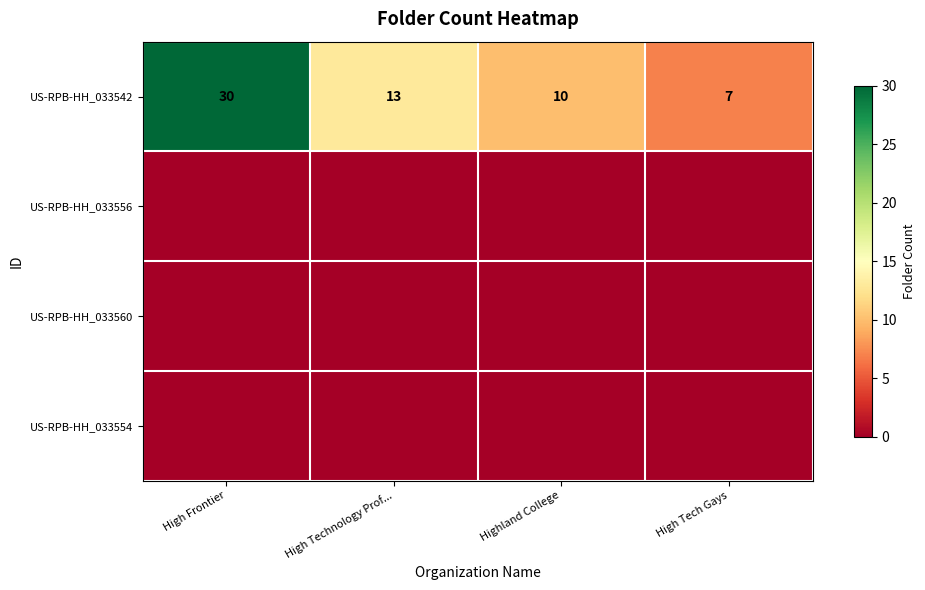

At which label does US-RPB-HH_033542 reach its peak?

High Frontier